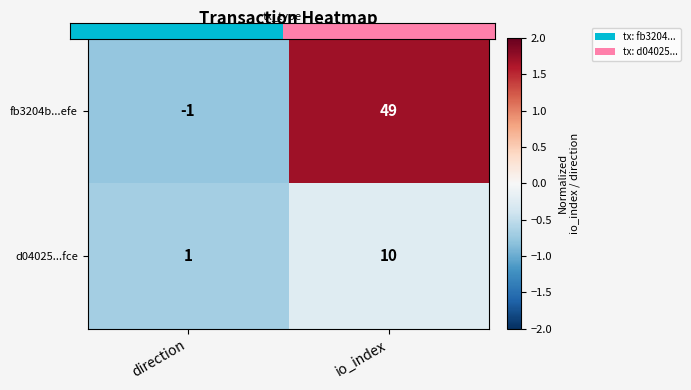

Reading right to left, transcribe all the data shown in this chart.

fb3204b...efe: io_index=49	direction=-1
d04025...fce: io_index=10	direction=1